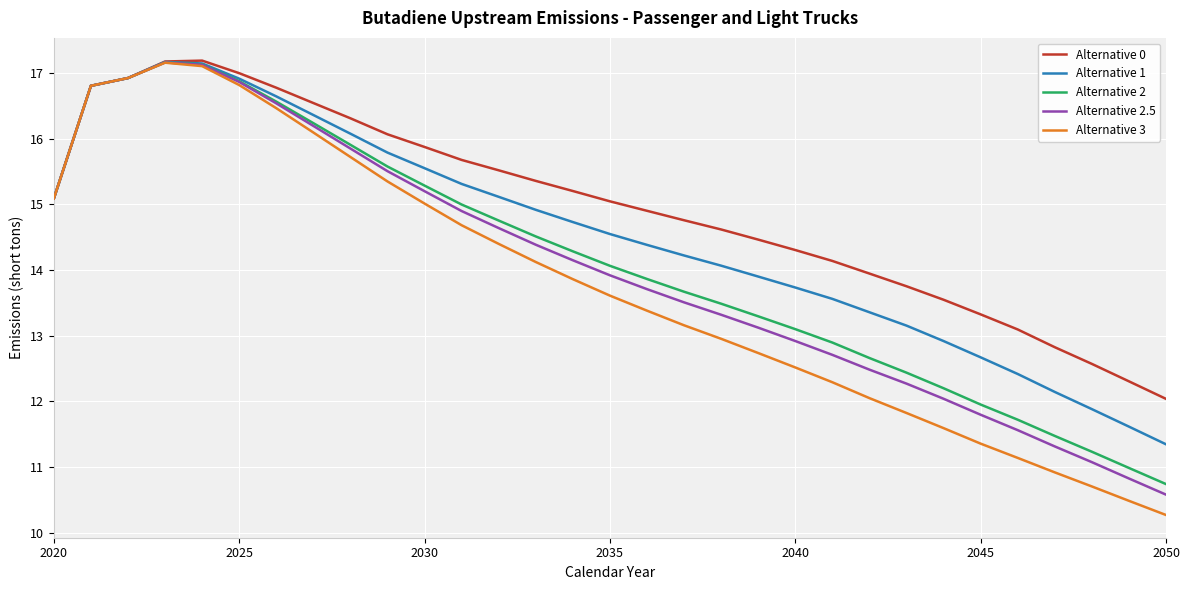

What is the sum of all Alternative 3 values?

426.6